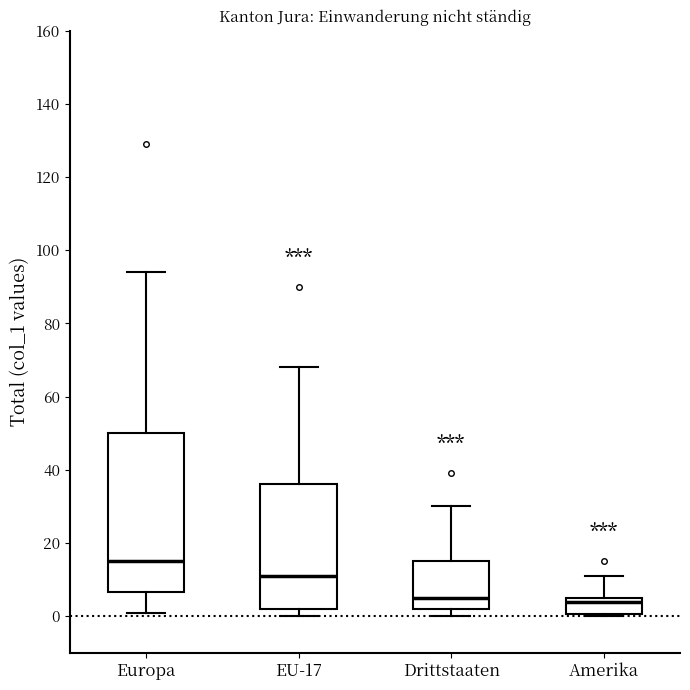

Where does the upper whisker of the box for EU-17 end on the y-axis? The values are not printed on the chart, so give them approximately, as read against the axis.

68